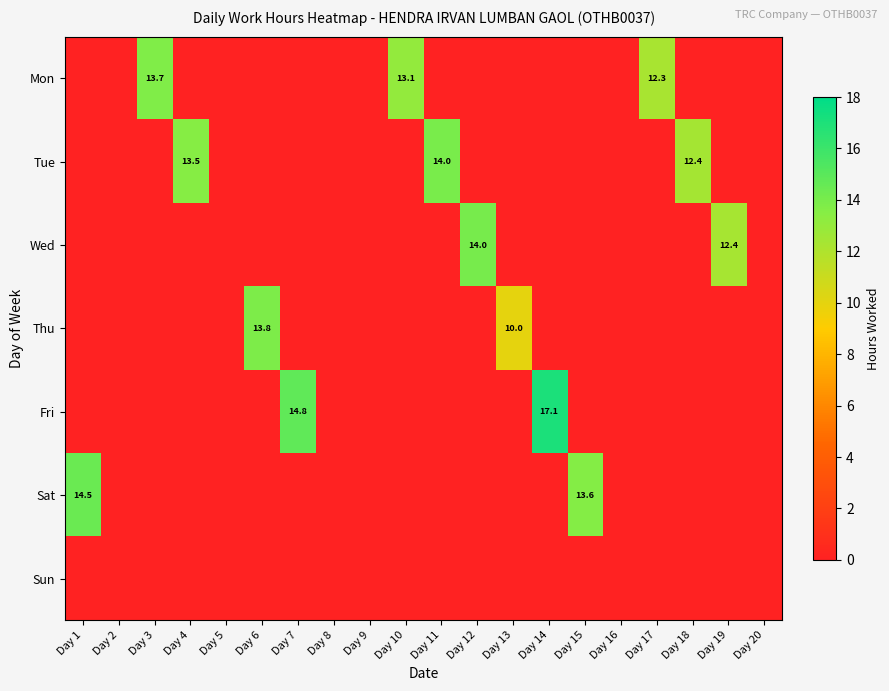

Count the number of data series in this chart.

7